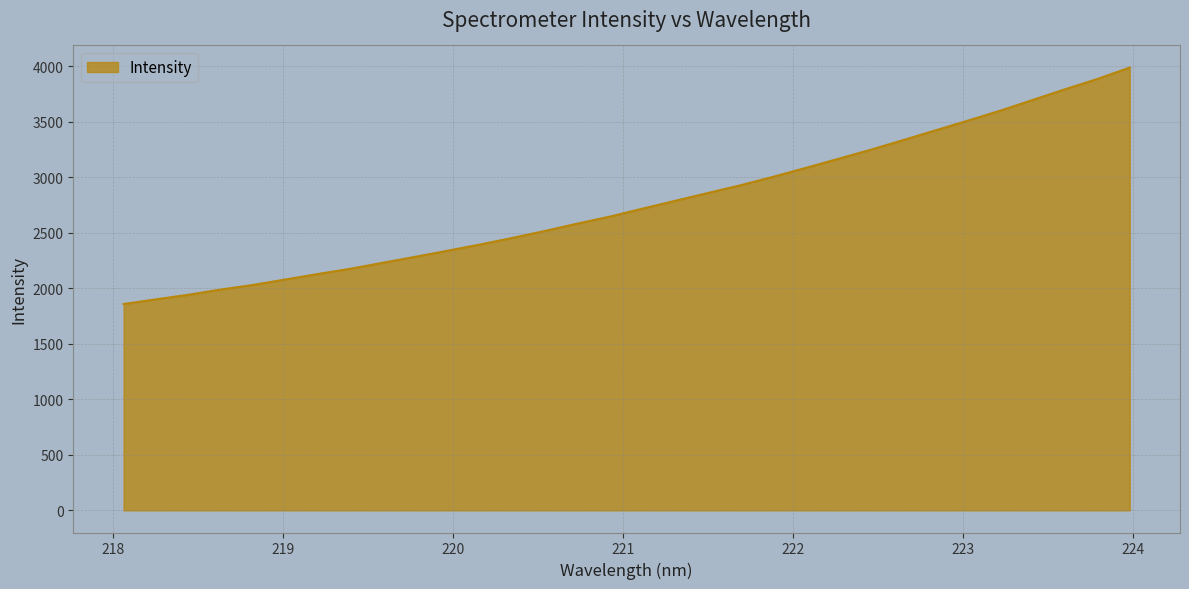

What is the greatest value displayed?

3986.6